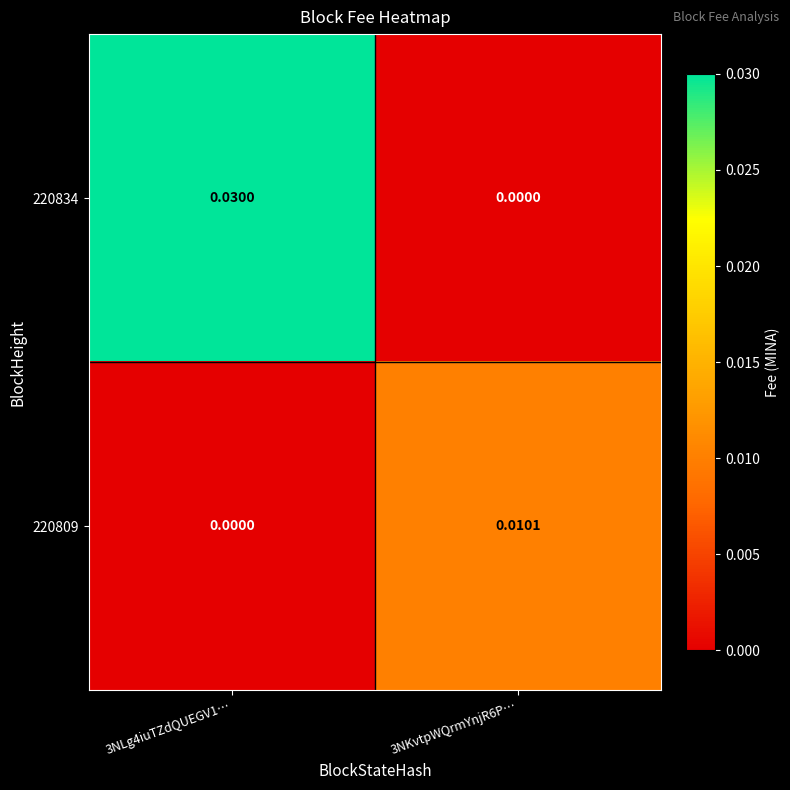

Which series has the widest spread of values?

220834